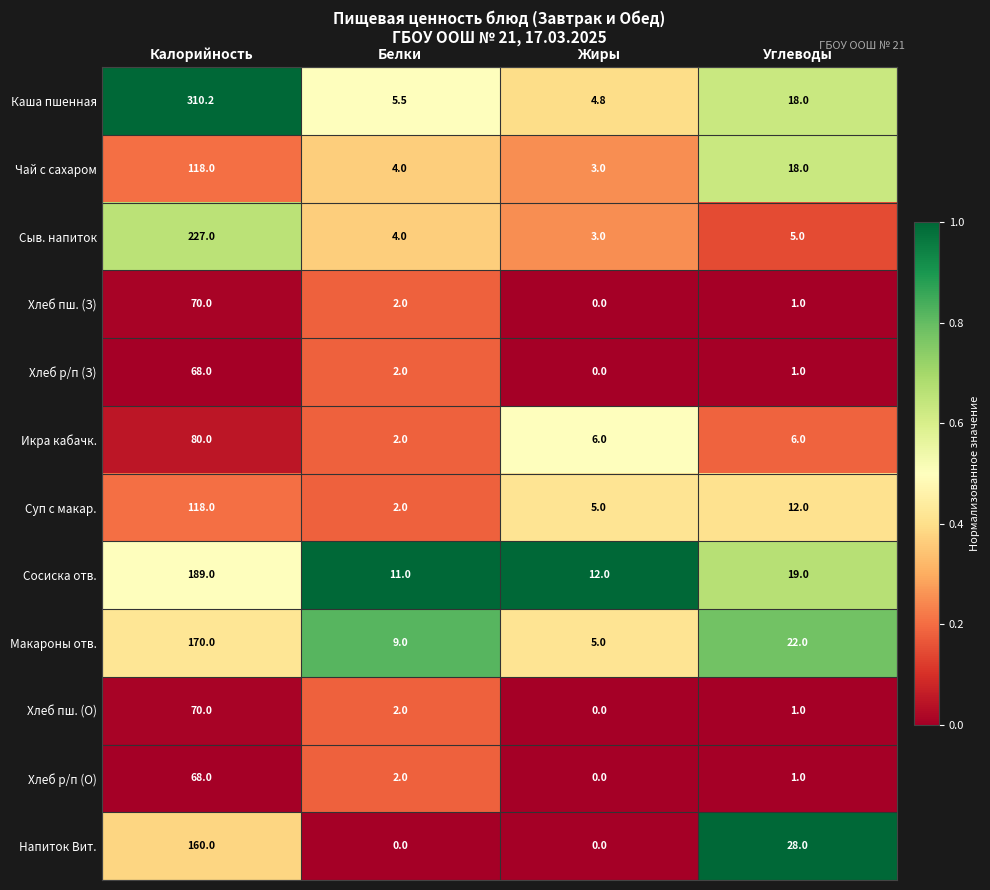

True or false: Макароны отв. has a value of 13.0 at Белки.

False